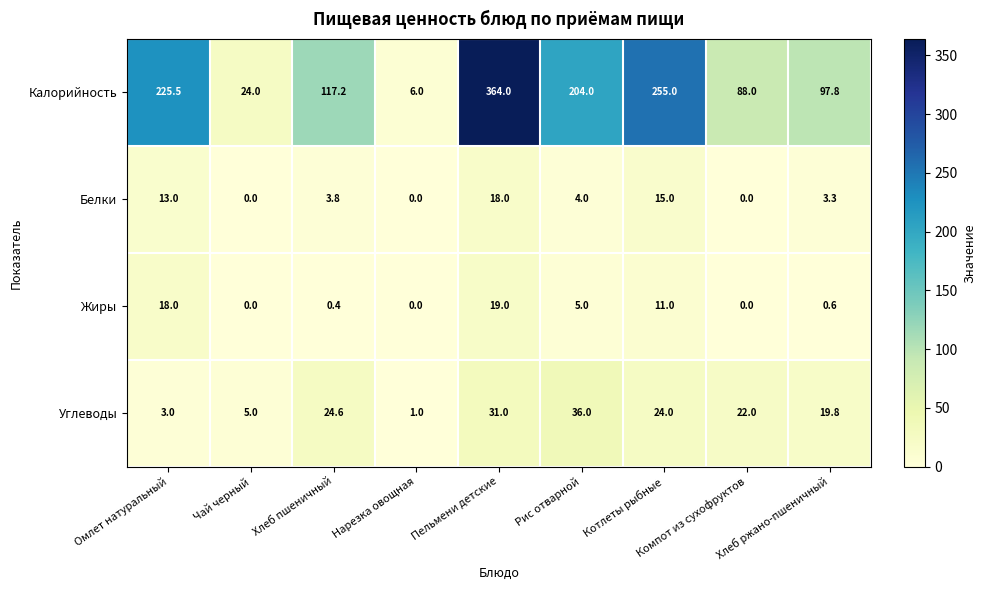

What is the sum of all Жиры values?

54.0